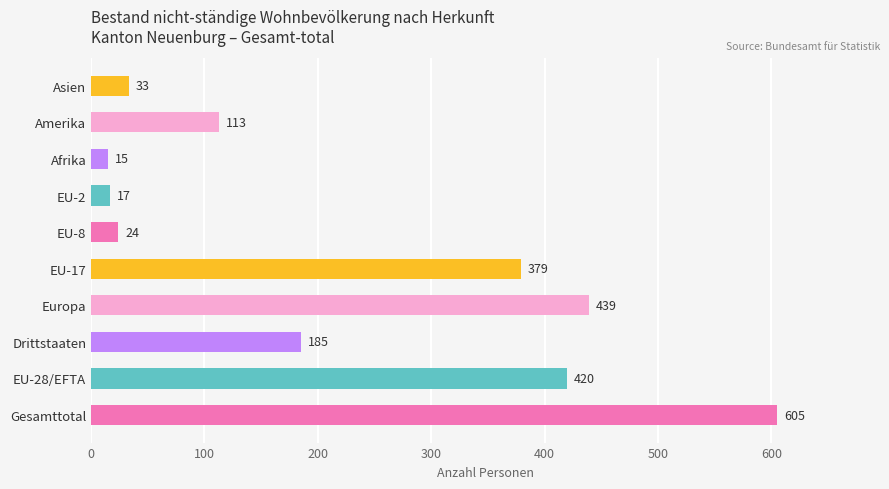

What is the average value?

223